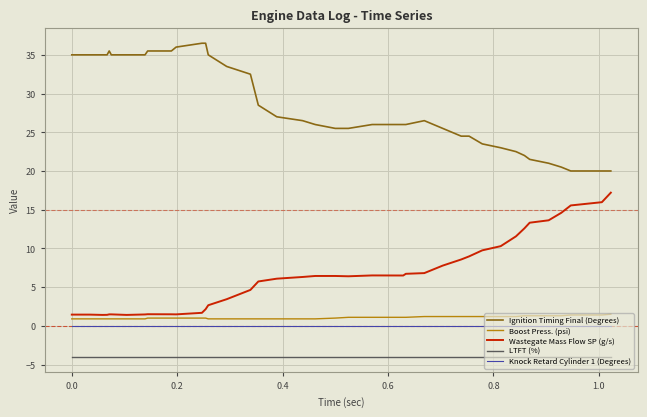

True or false: Boost Press. (psi) and LTFT (%) intersect in this chart.

False